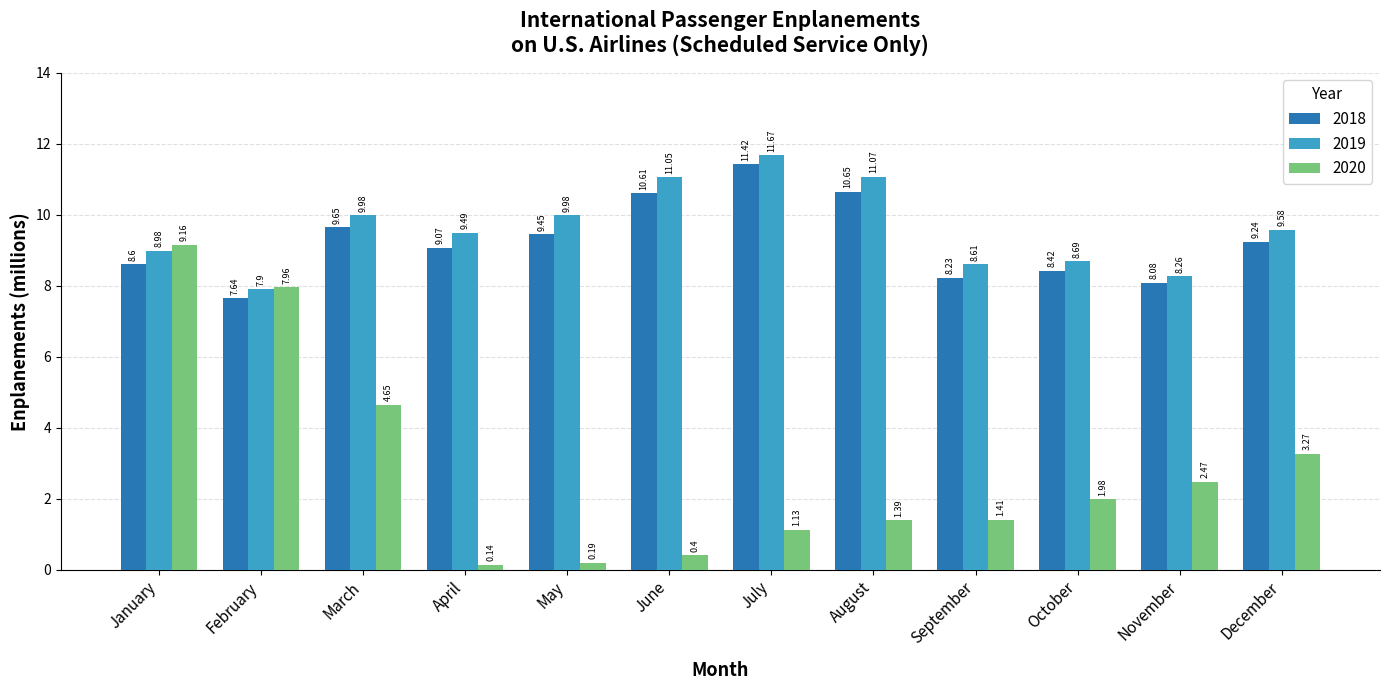

At November, list the series in order from largest to smallest.

2019, 2018, 2020